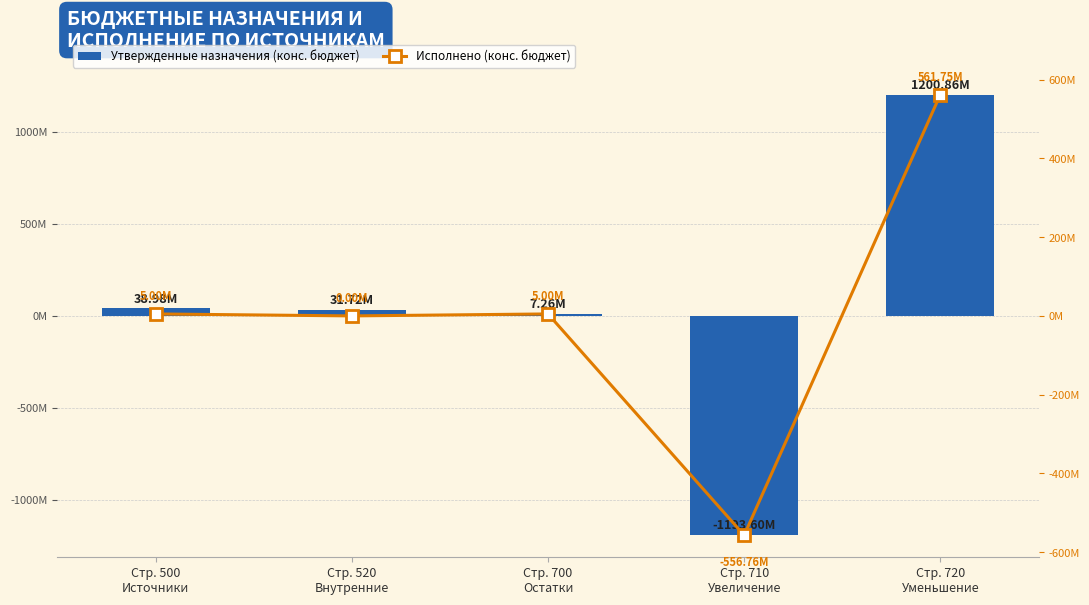

Rank the series by their average value, from highest to lowest.

Утвержденные назначения (конс. бюджет), Исполнено (конс. бюджет)